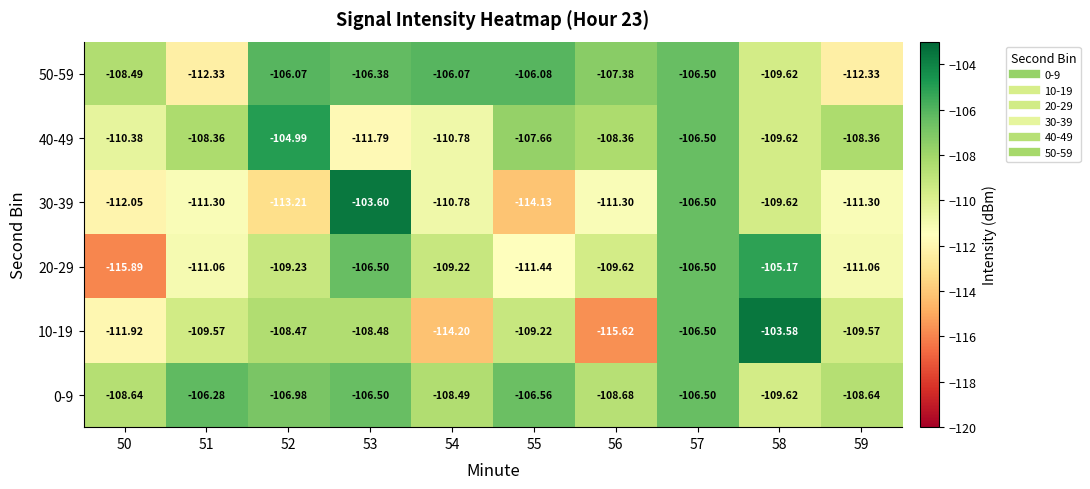

How many distinct data groups are displayed?

6